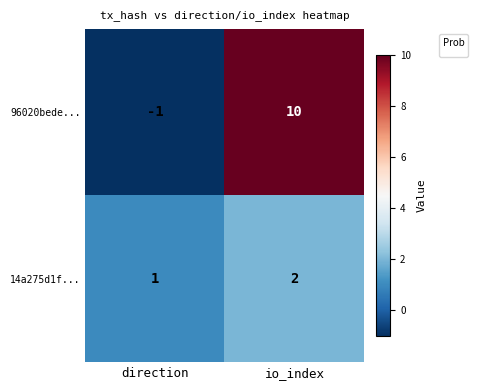

Reading right to left, transcribe all the data shown in this chart.

96020bede...: 10	-1
14a275d1f...: 2	1